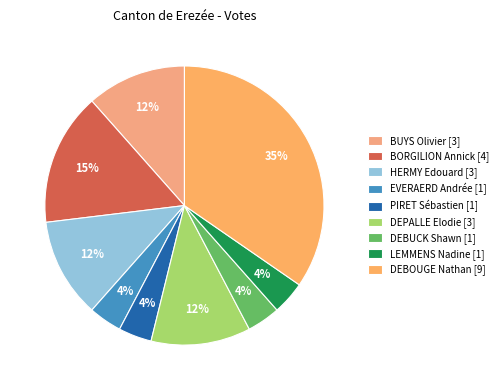

Is it true that BORGILION Annick is 30% of the pie?

False